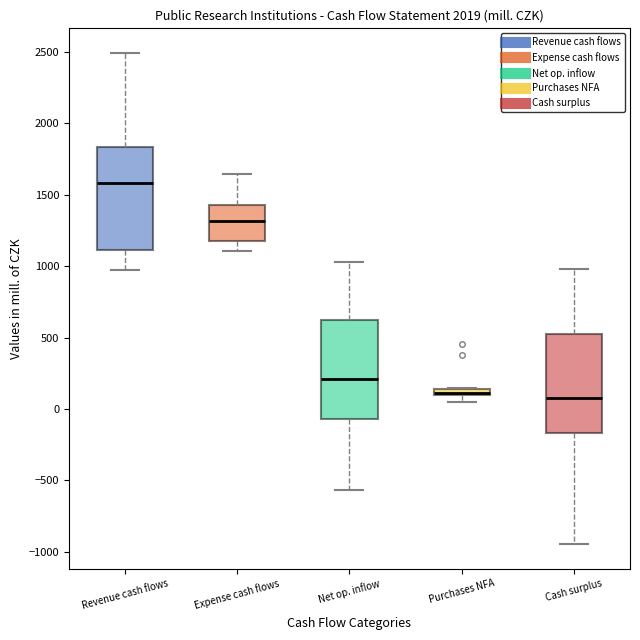

Where does the upper whisker of the box for Revenue cash flows end on the y-axis? The values are not printed on the chart, so give them approximately, as read against the axis.

2500